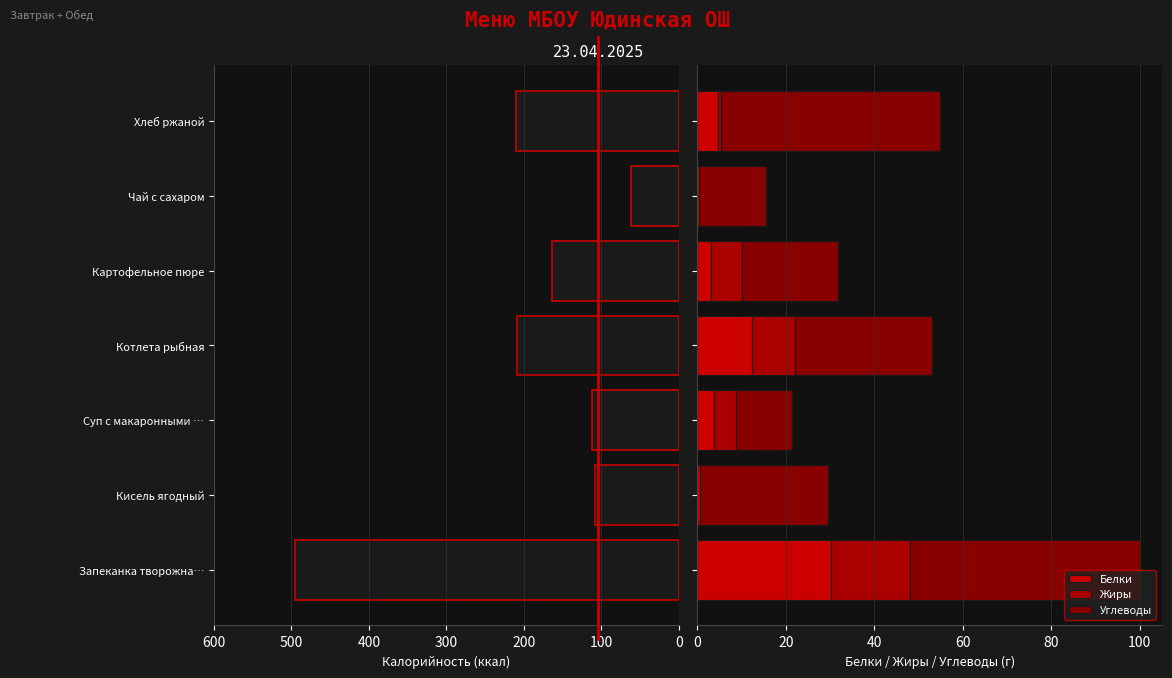

Does the chart contain any negative values?

No